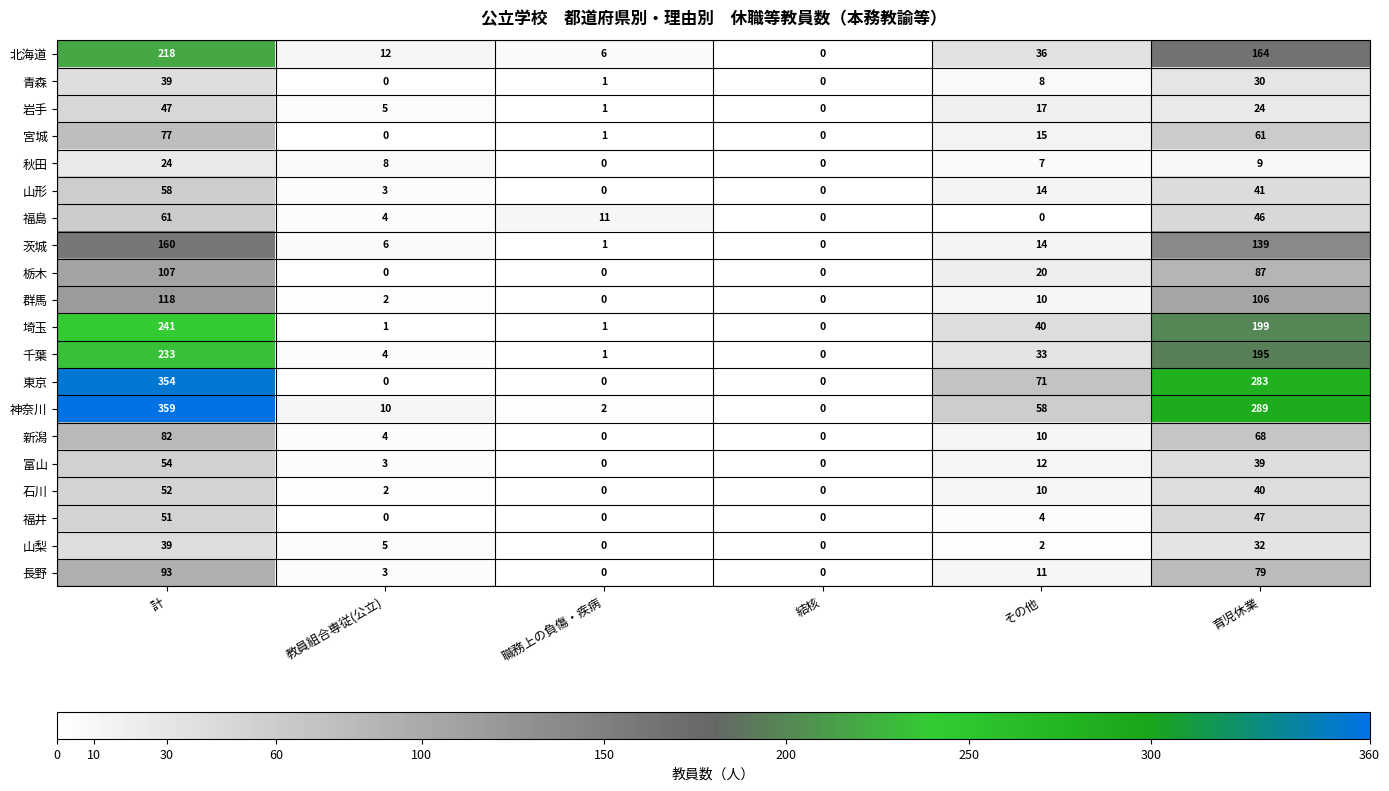

What is the sum of all 新潟 values?

164